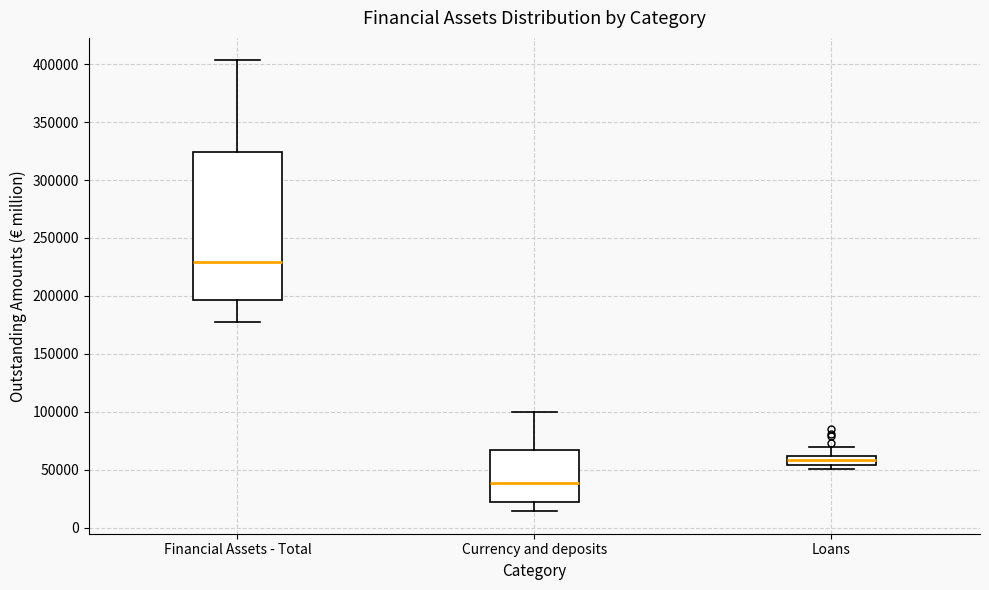

Which box is the tallest, from its lower edge to its upper edge?

Financial Assets - Total